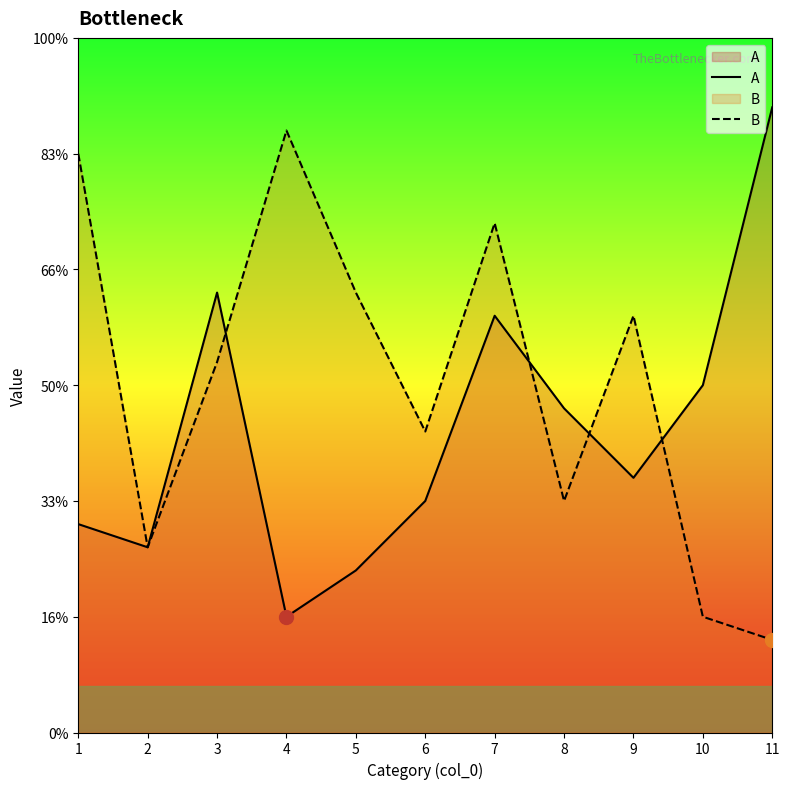

How many interior local valleys does the A series have?

3